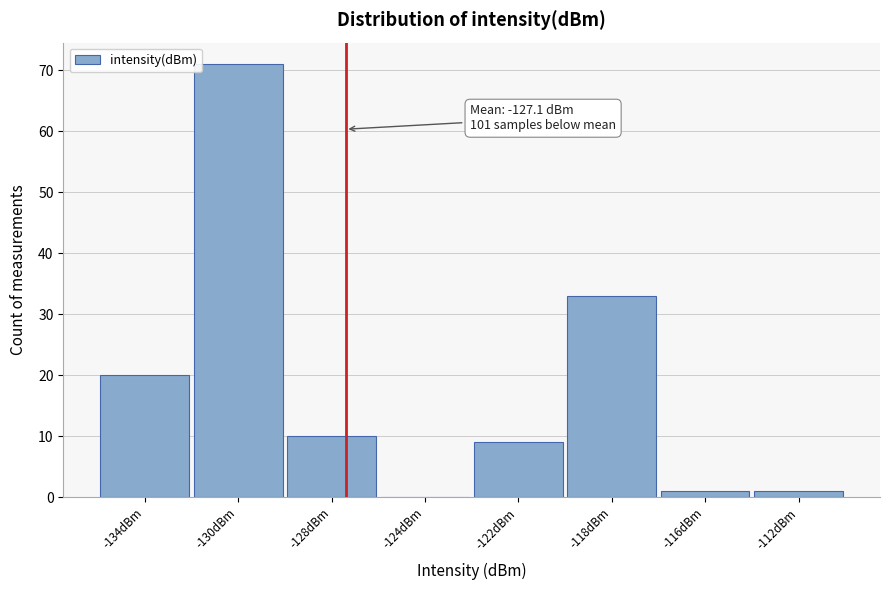

Reading left to right, extract all data points from this chart.

-134dBm=20	-130dBm=71	-128dBm=10	-124dBm=0	-122dBm=9	-118dBm=33	-116dBm=1	-112dBm=1